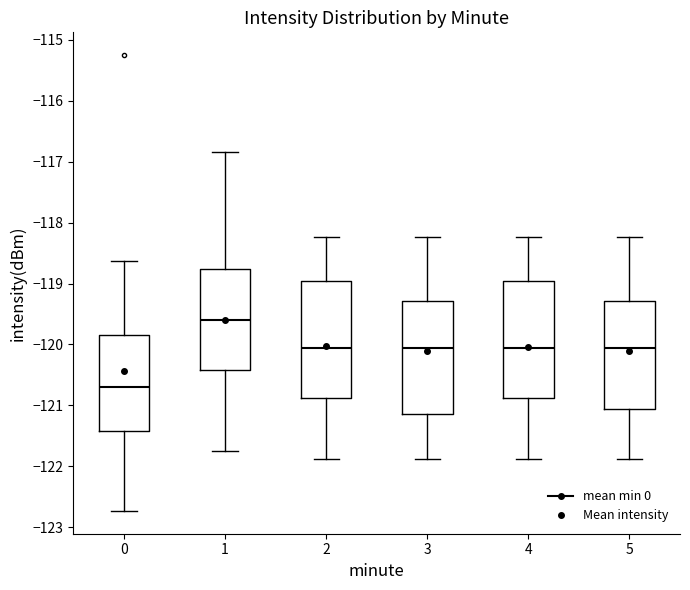

Reading left to right, read every box against the y-axis: the position of its median line, the range the box covers, and the ends of its whiskers. The values are not printed on the chart, so give them approximately, as read against the axis.

0: median -120.7, box -121.4 to -119.8, whiskers -122.7 to -118.6
1: median -119.6, box -120.4 to -118.8, whiskers -121.8 to -116.8
2: median -120.1, box -120.9 to -119.0, whiskers -121.9 to -118.2
3: median -120.1, box -121.1 to -119.3, whiskers -121.9 to -118.2
4: median -120.1, box -120.9 to -119.0, whiskers -121.9 to -118.2
5: median -120.1, box -121.1 to -119.3, whiskers -121.9 to -118.2